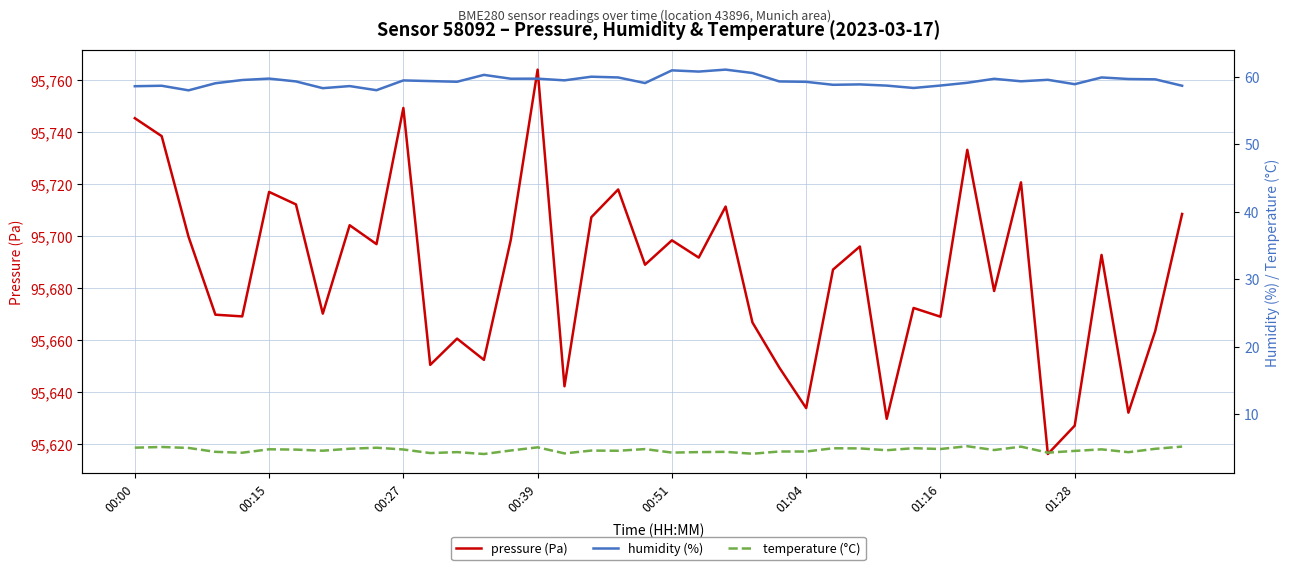

What is the minimum value shown in the chart?

4.1